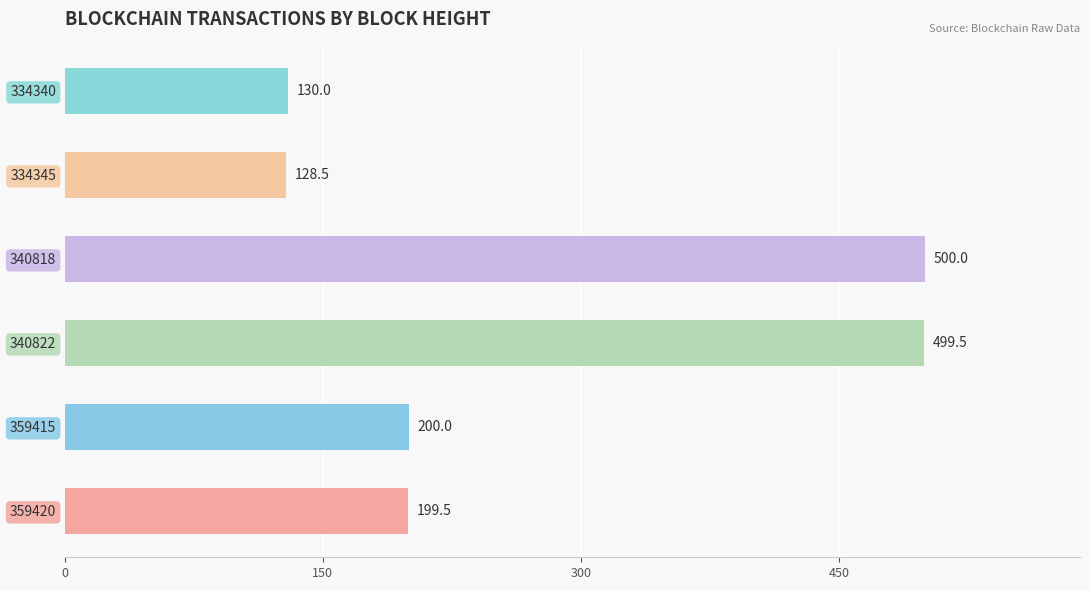

Which has a higher value, 340822 or 359420?

340822